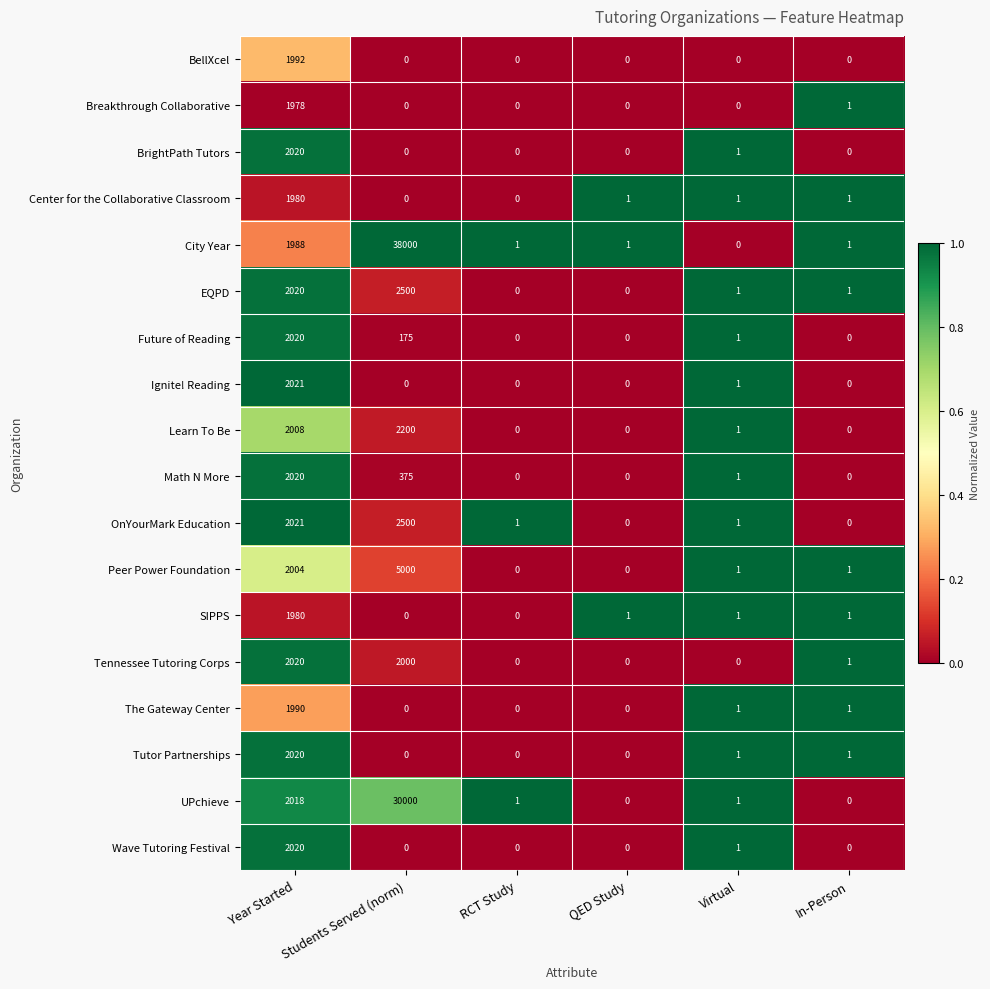

At which label is Learn To Be closest to 1100?

Year Started